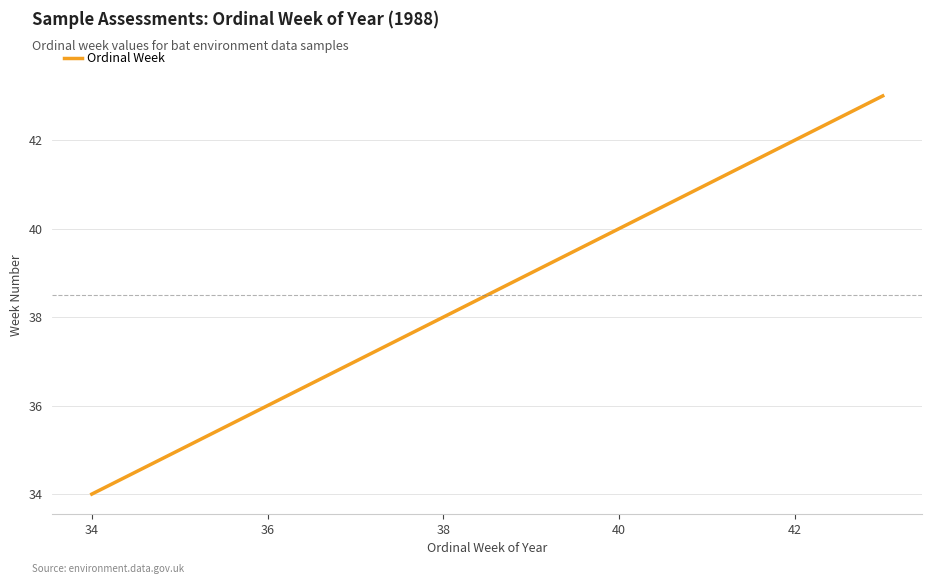

What is the minimum value shown in the chart?

34